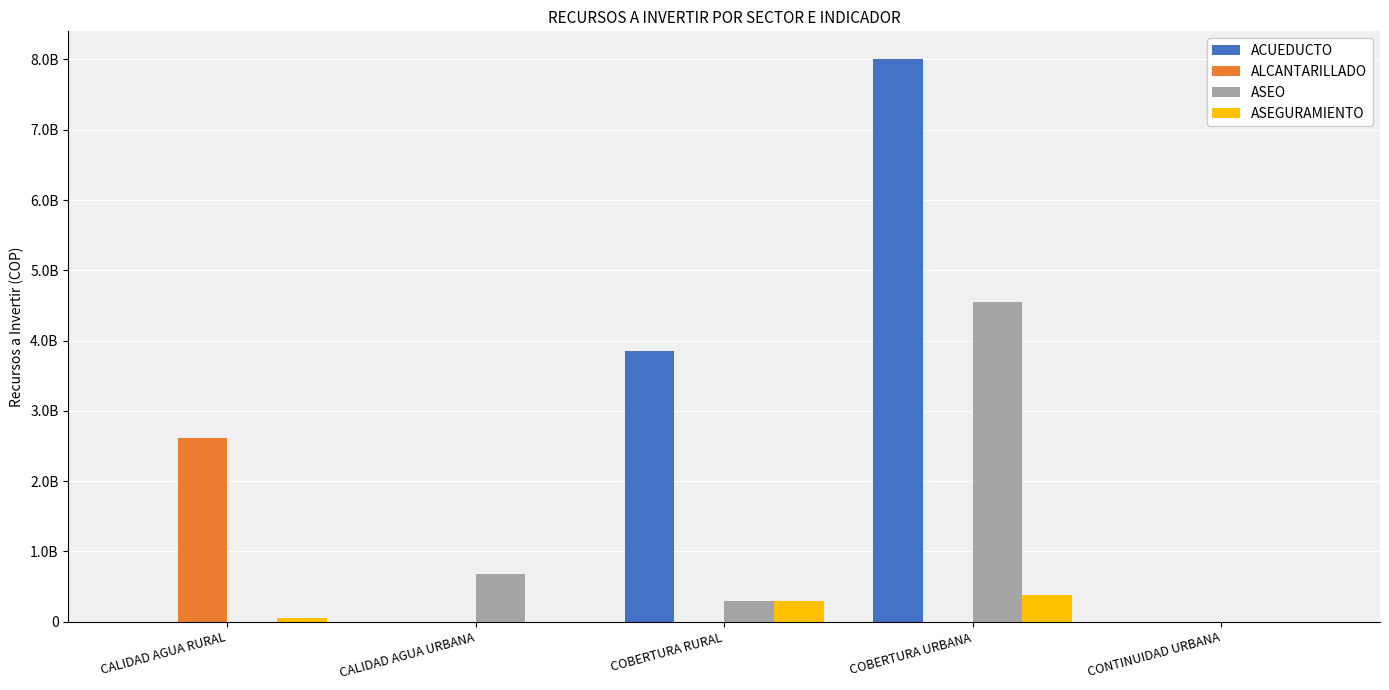

What is the spread (max minus min) of values at COBERTURA URBANA?

8000000000